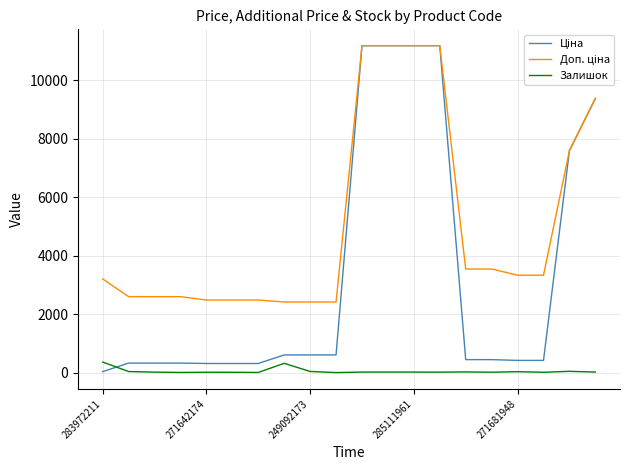

What is the greatest value displayed?

11188.2